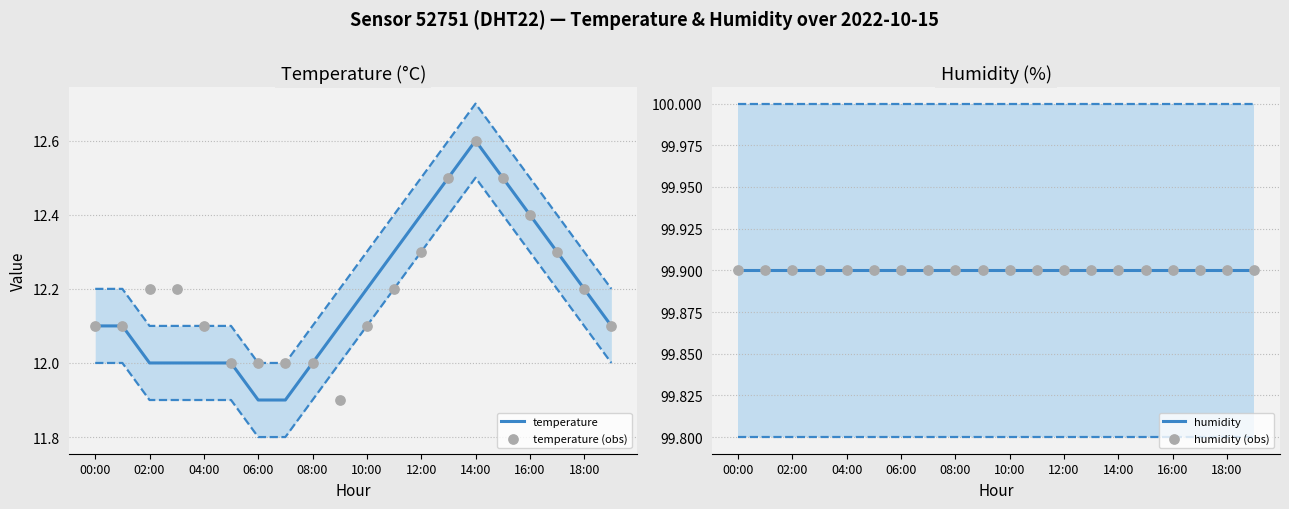

The temperature series shows 12.4 at 12:00. True or false?

True